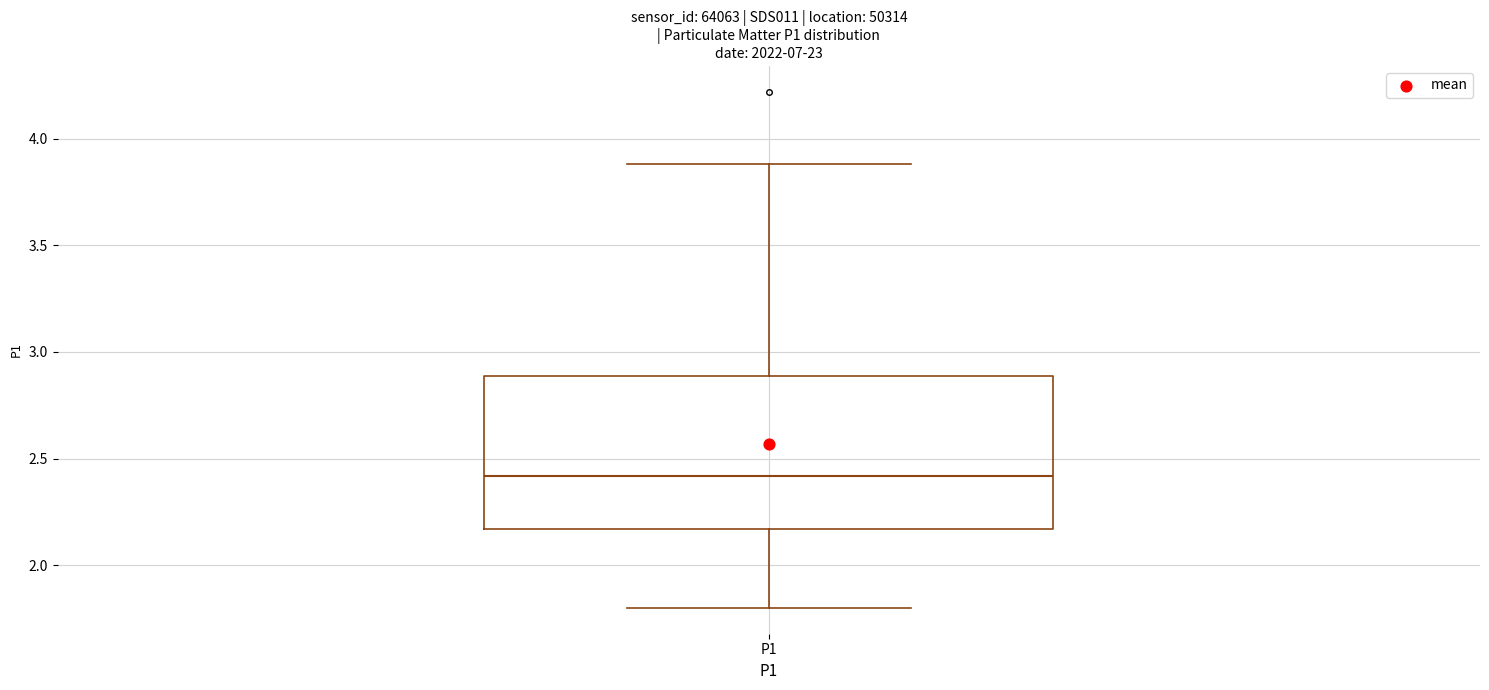

Where does the lower whisker of the box for P1 end on the y-axis? The values are not printed on the chart, so give them approximately, as read against the axis.

1.80